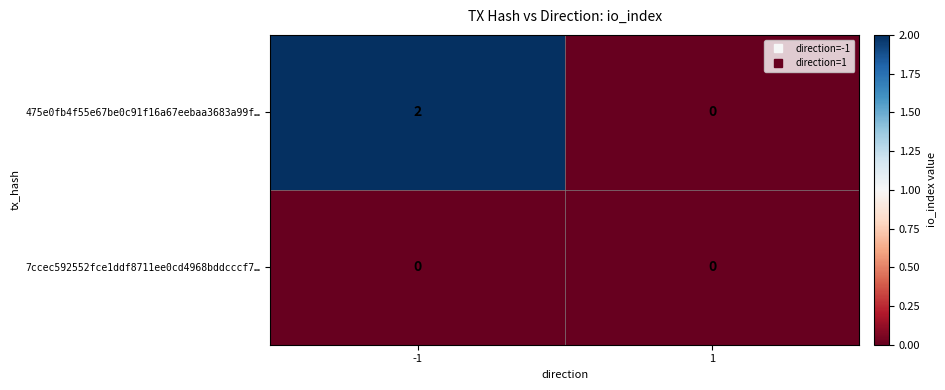

Which series changed the most between -1 and 1?

475e0fb4f55e67be0c91f16a67eebaa3683a99f…